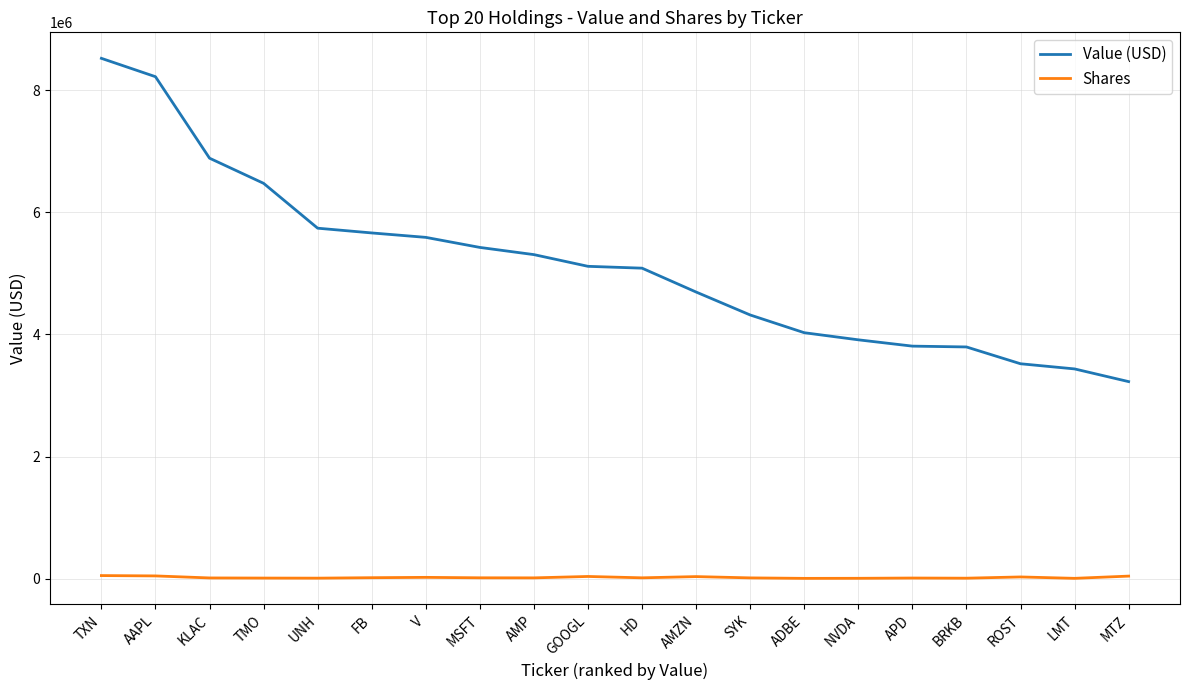

What is the difference between the highest and lowest values at TXN?

8464912